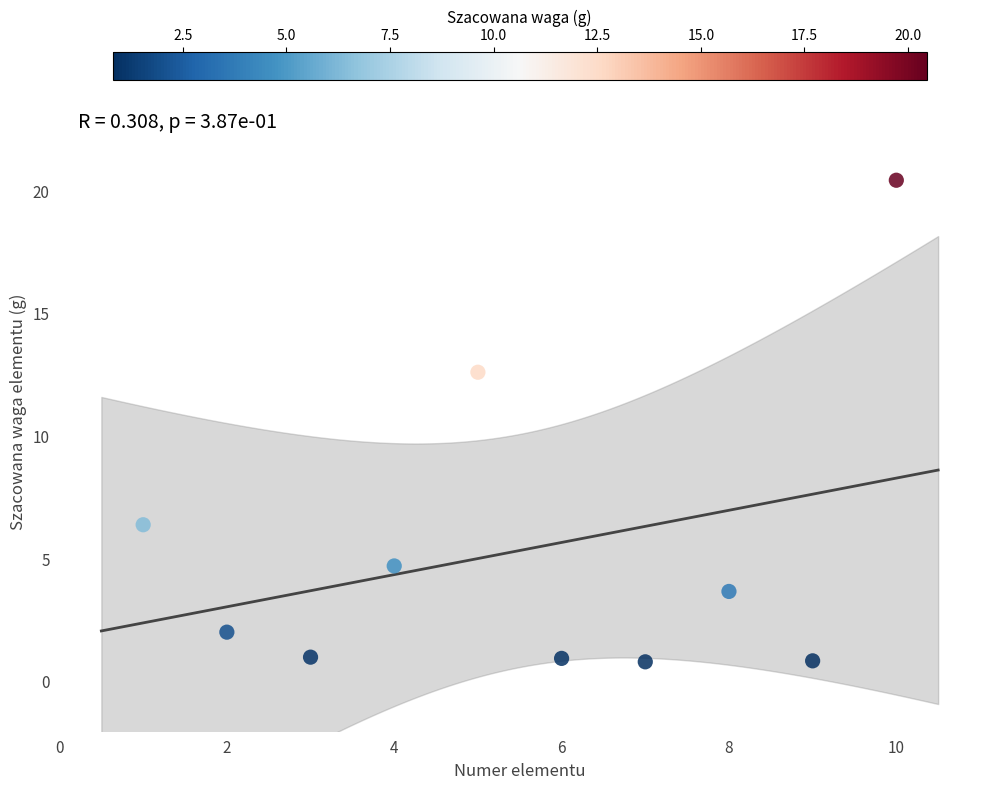

What is the range of X values (max minus min)?

9.0